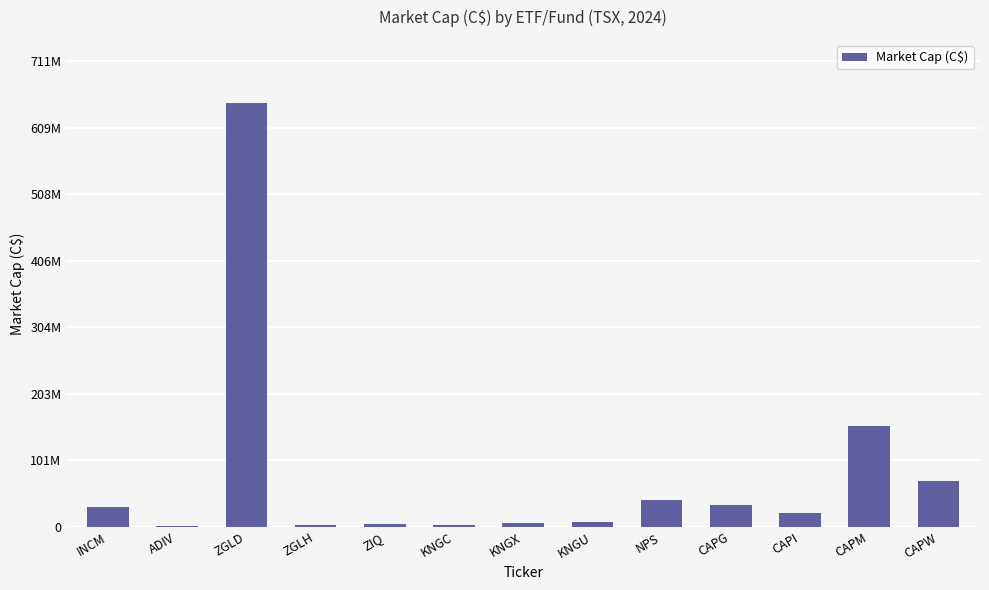

The value at CAPM is 241464551.6. True or false?

False